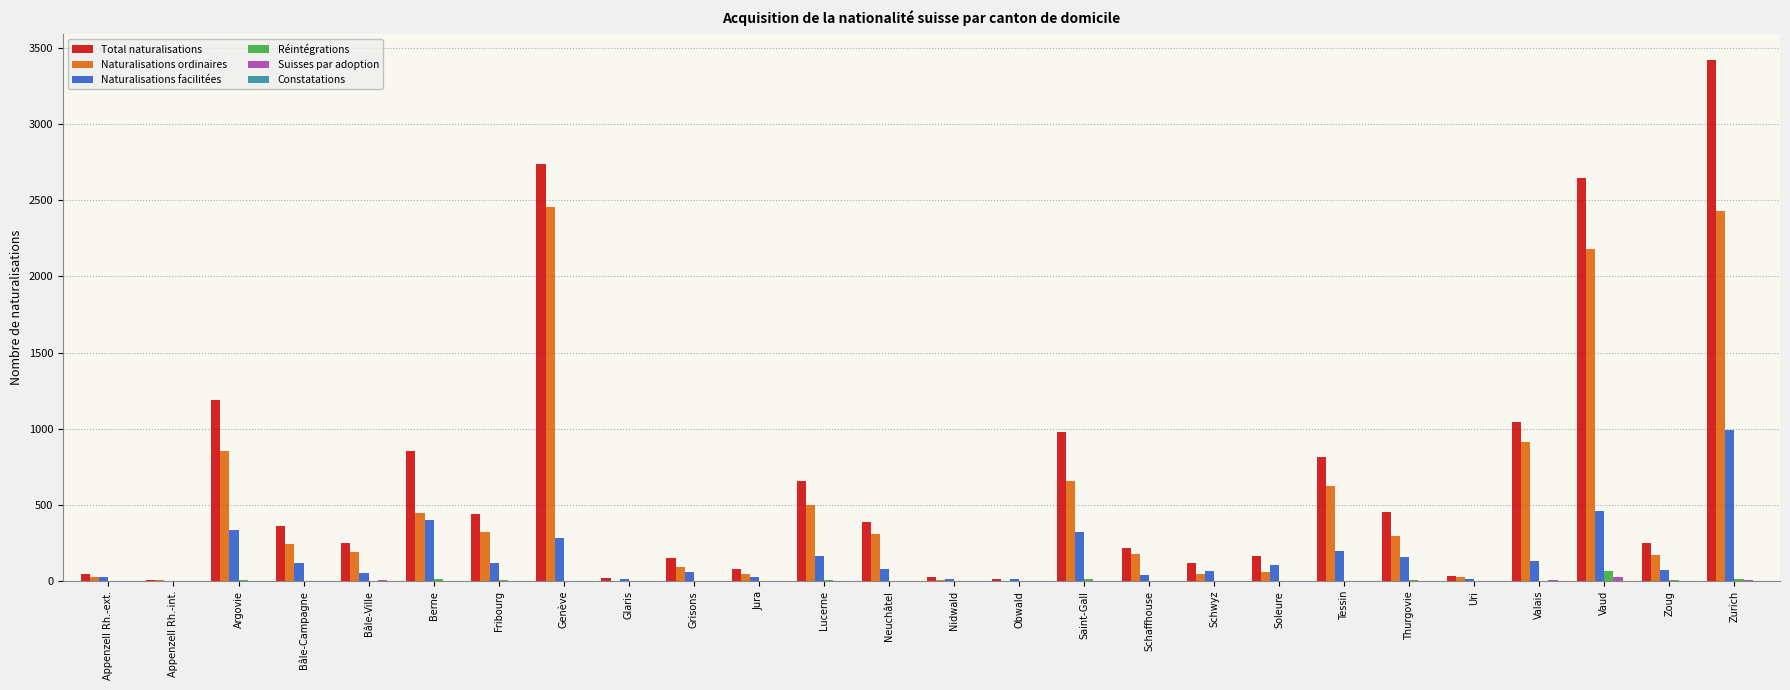

At which label does Total naturalisations reach its peak?

Zurich